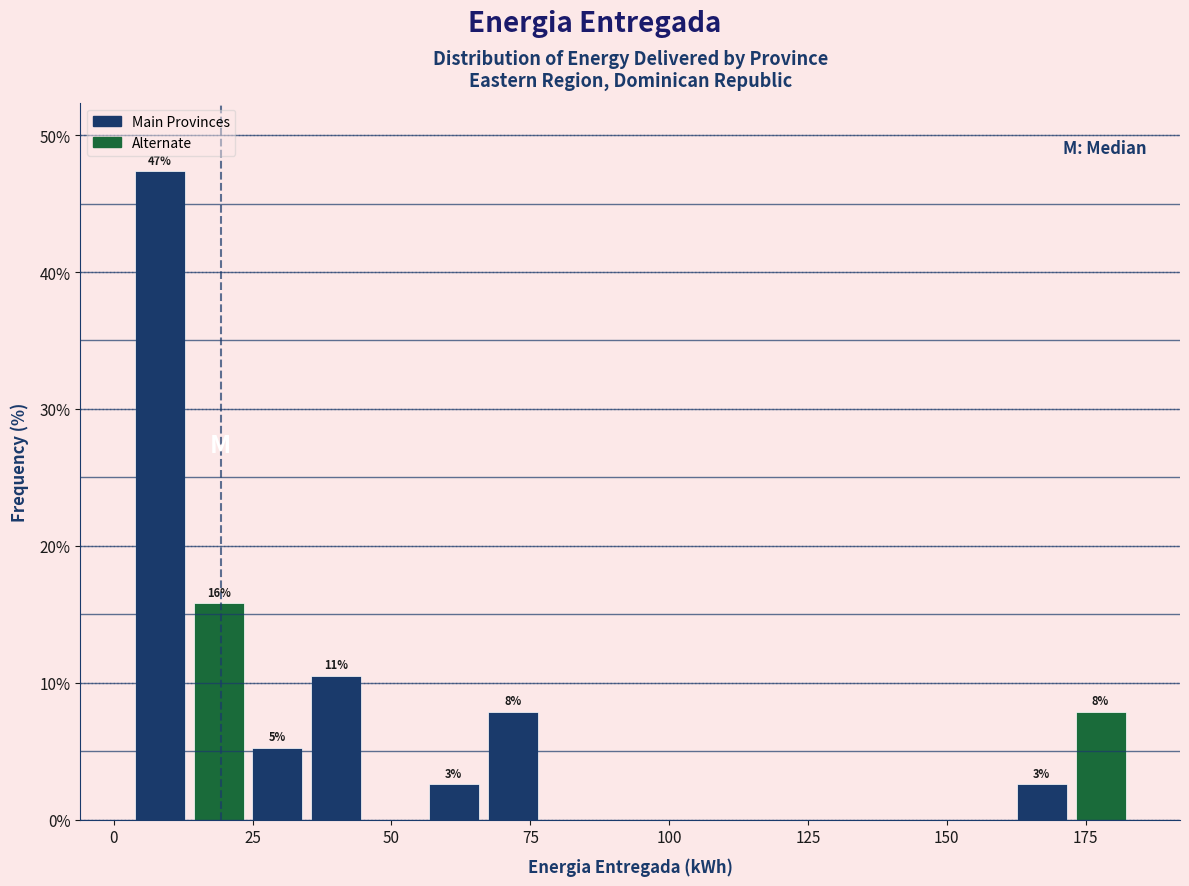

Around what value on the x-axis is the tallest bar? Give the approximate position of its centre, as read against the axis.

10